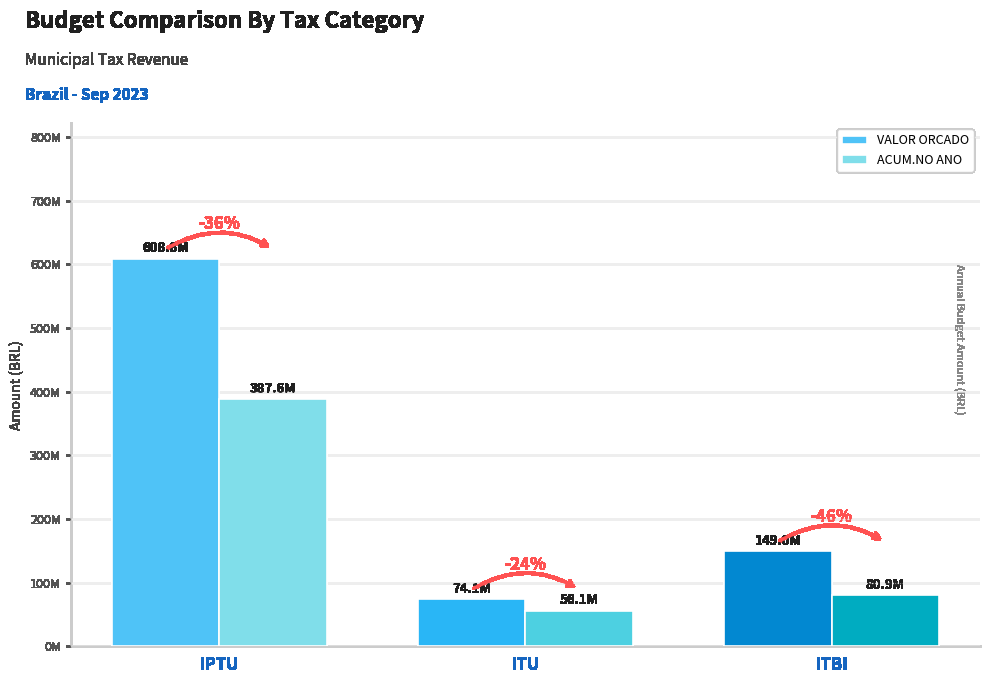

What is the label of the 2nd bar from the right?

ITU